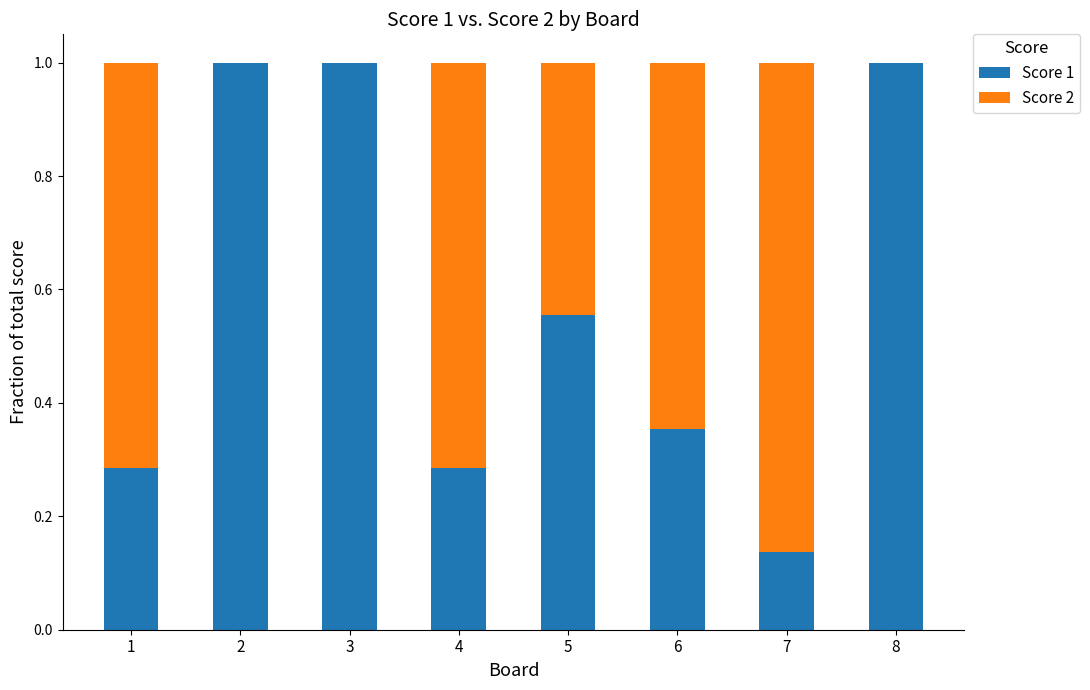

What is the total value across all series at 5?

1.0